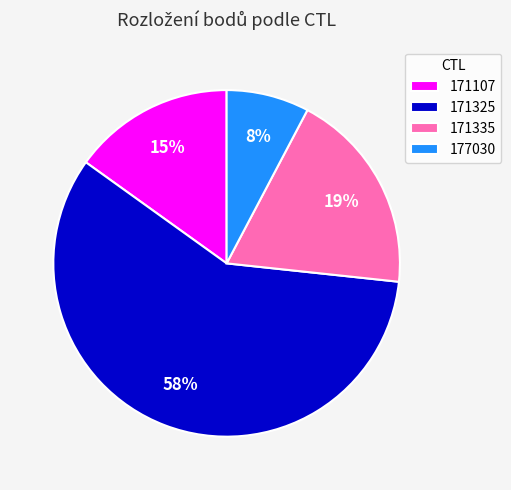

Count the number of slices in the pie.

4